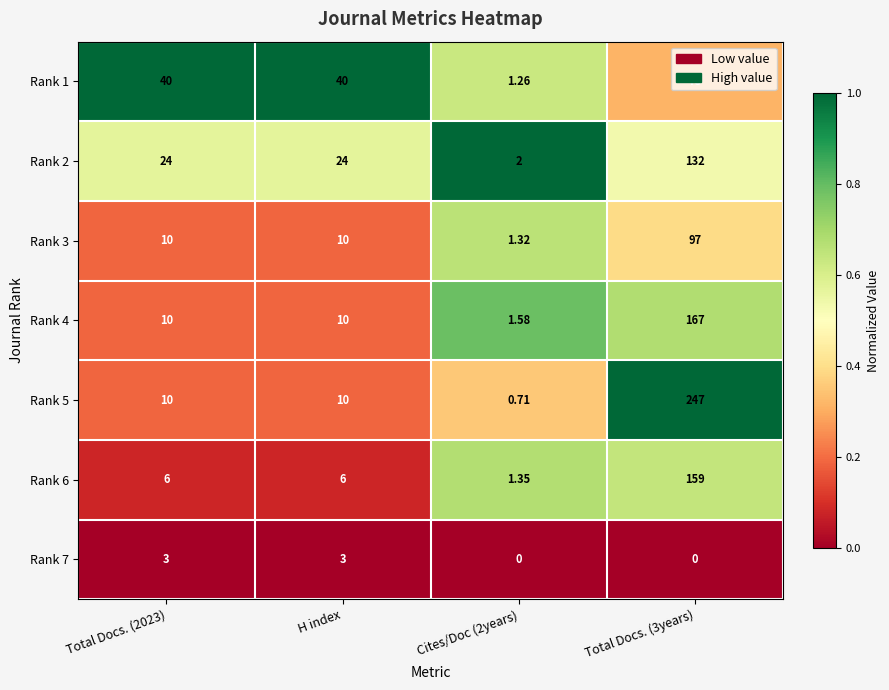

Which series has the widest spread of values?

Rank 5